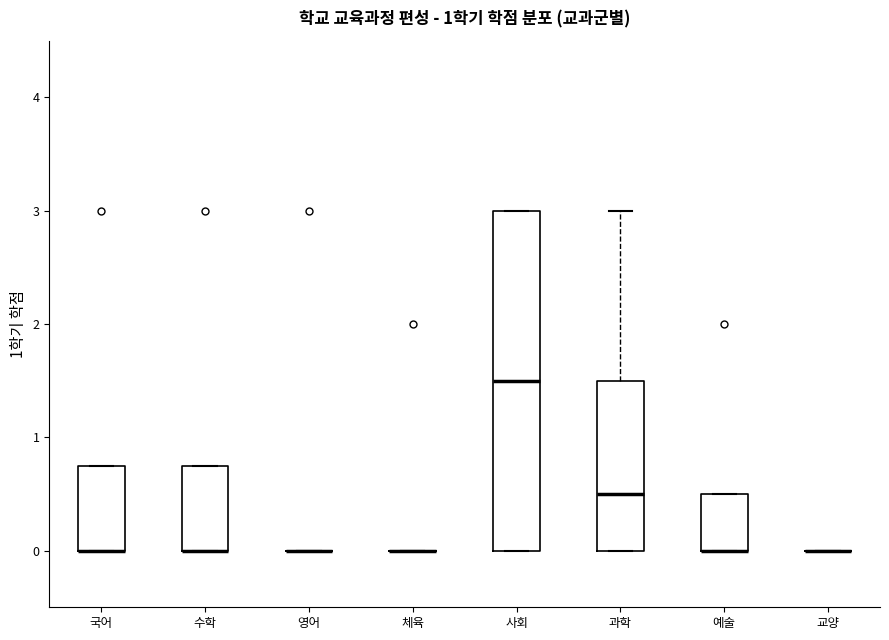

Where does the median line of the box for 사회 sit on the y-axis? The values are not printed on the chart, so give them approximately, as read against the axis.

1.5